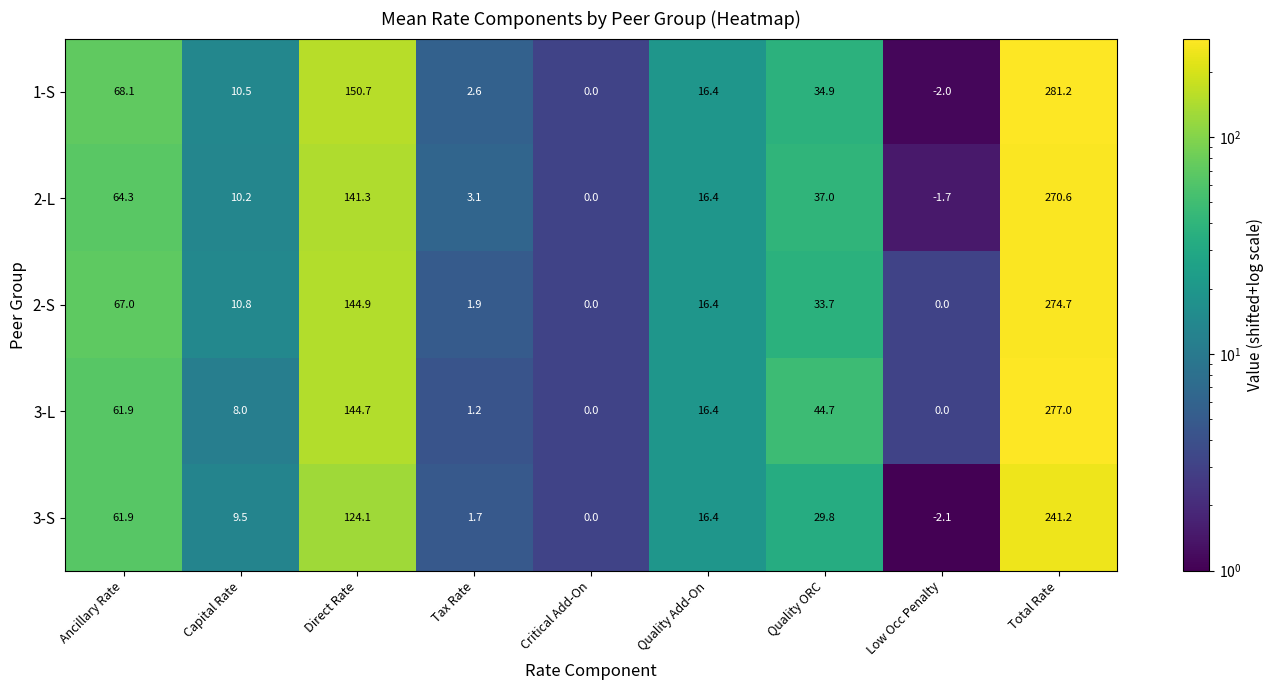

Which series has the widest spread of values?

1-S